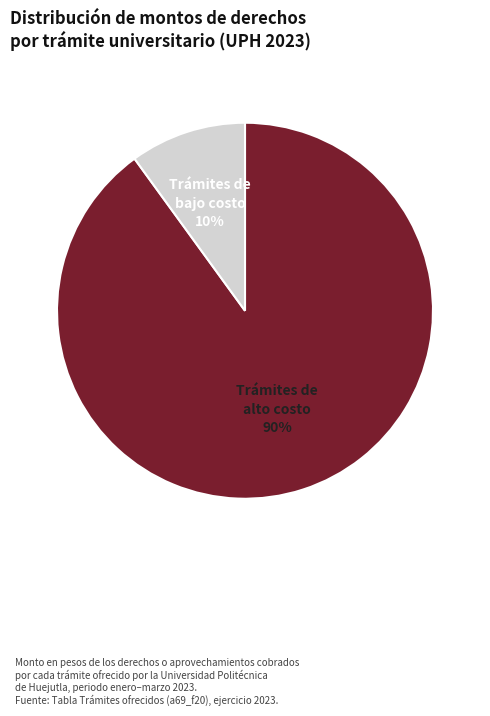

Is it true that Trámites de bajo costo is 22% of the pie?

False